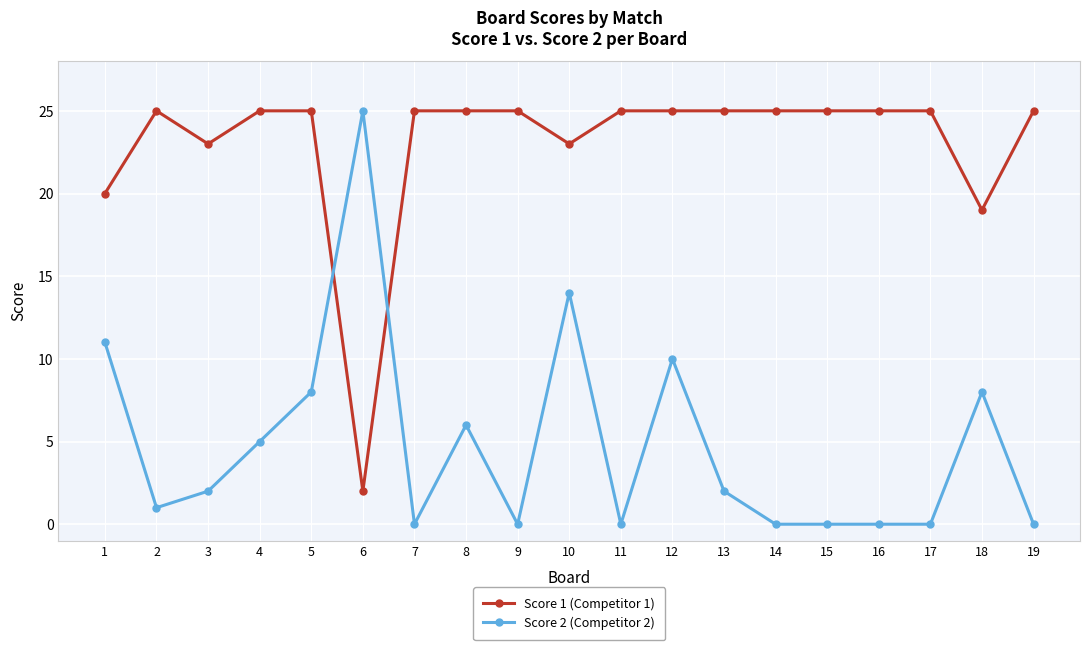

The Score 1 (Competitor 1) series shows 10 at 9. True or false?

False